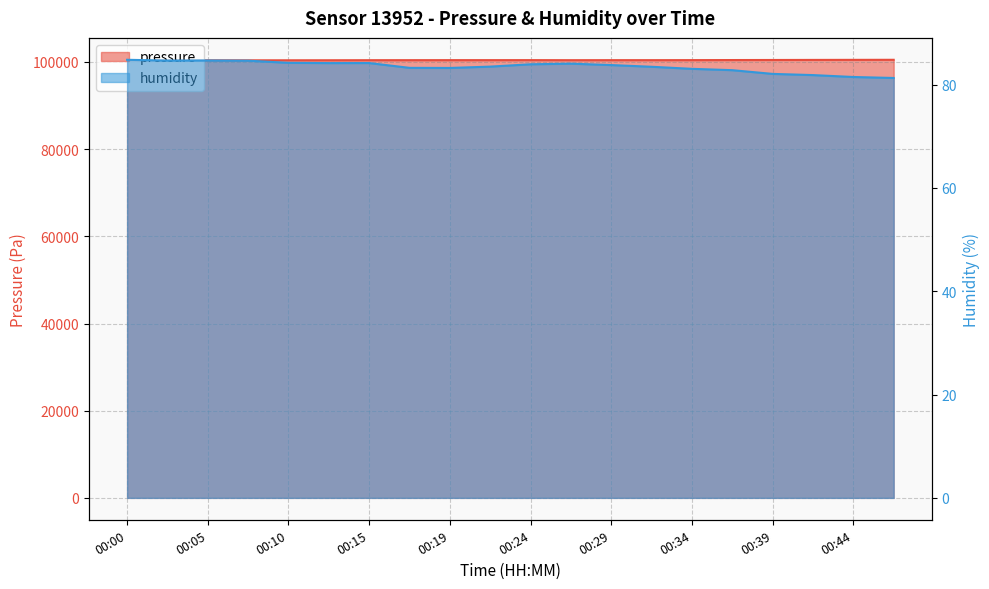

What is the spread (max minus min) of values at 00:46?

100419.7